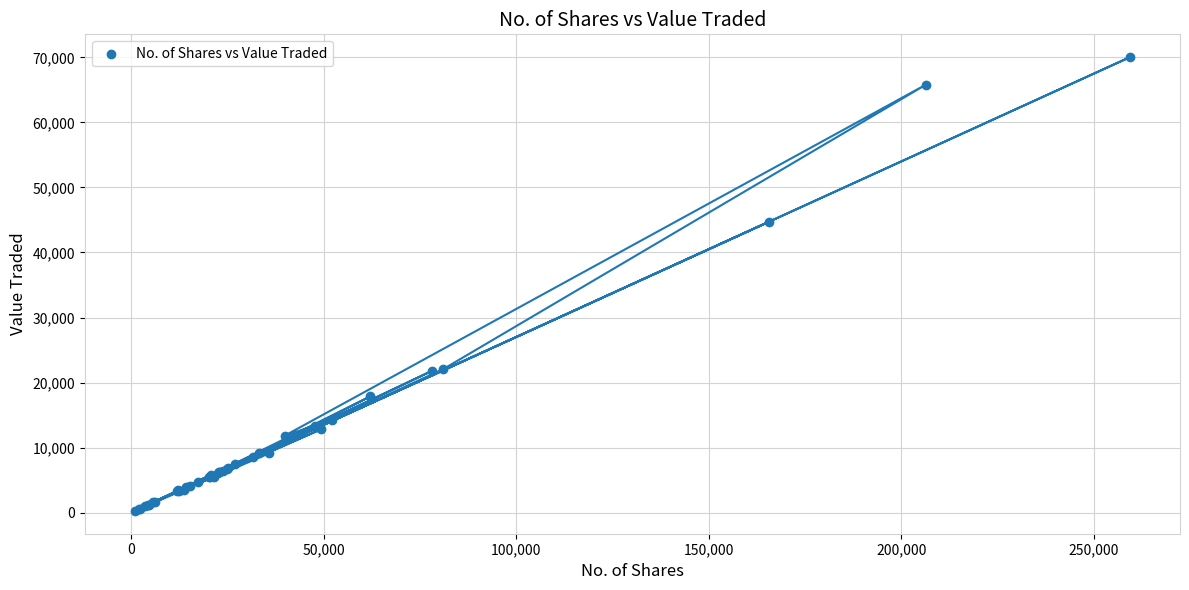

What Y value in the scatter plot is closest to 35149?

44733